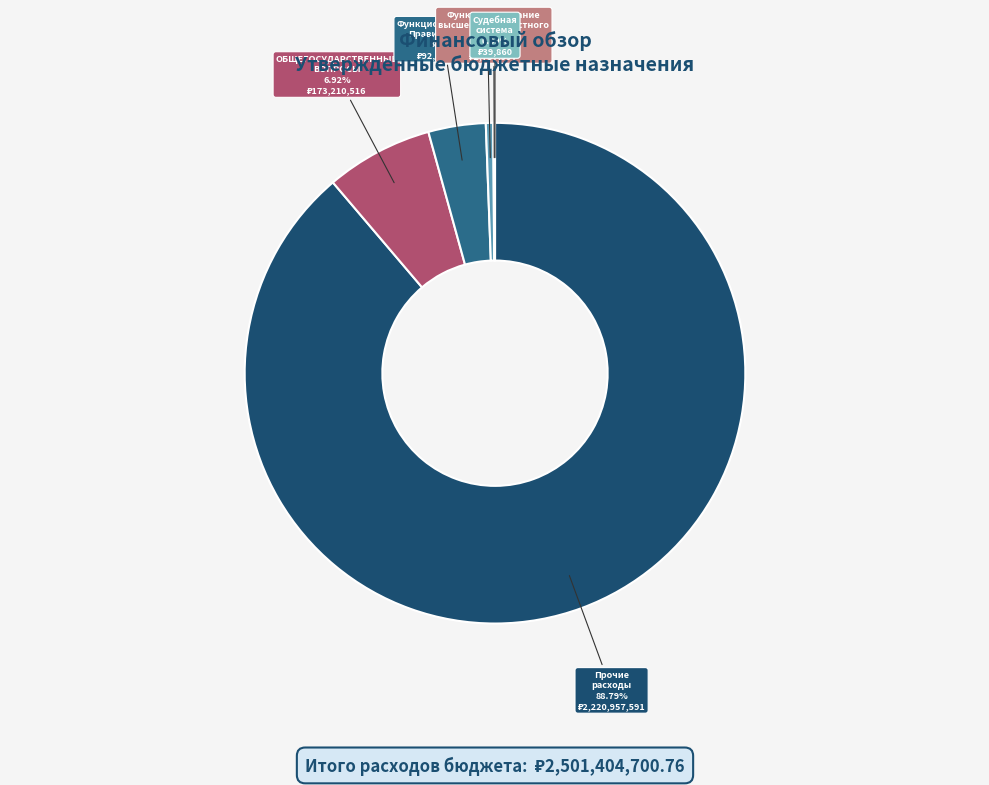

Approximately how many times larger is the value at Прочие расходы compared to ОБЩЕГОСУДАРСТВЕННЫЕ ВОПРОСЫ?

12.8